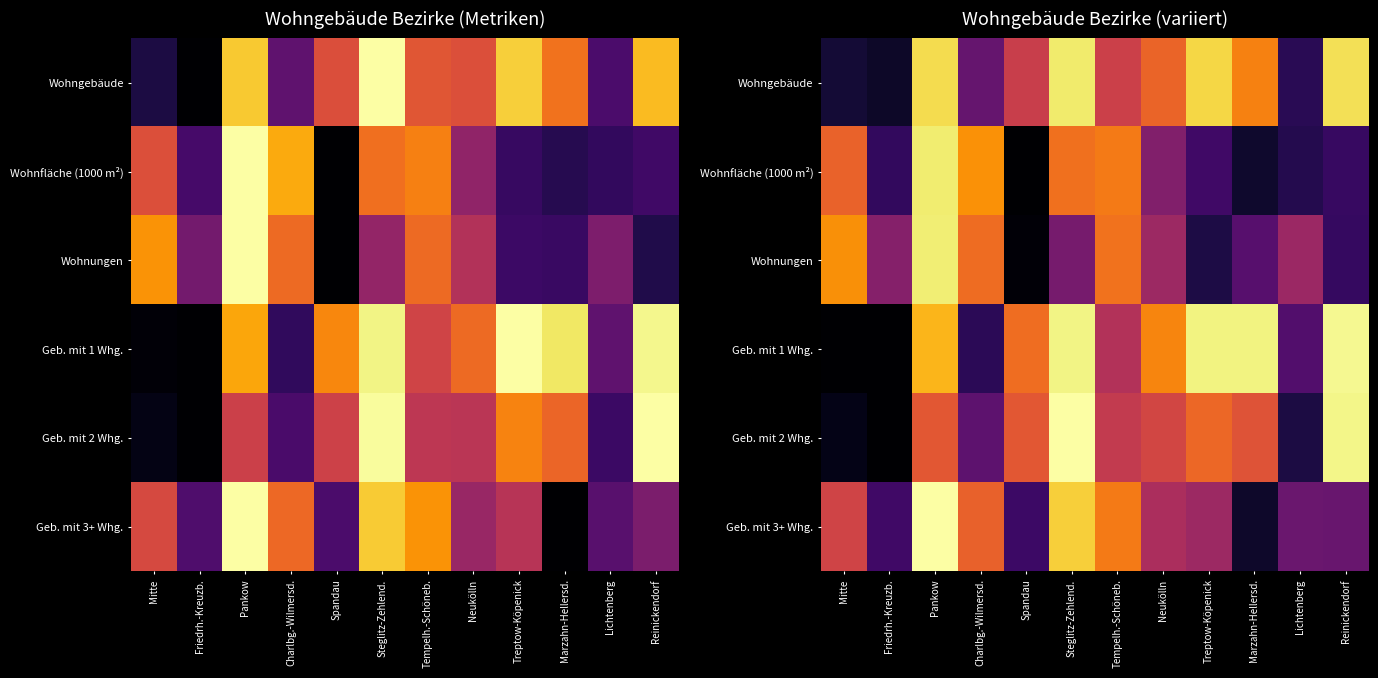

Which category has the lowest value across all series?

Spandau